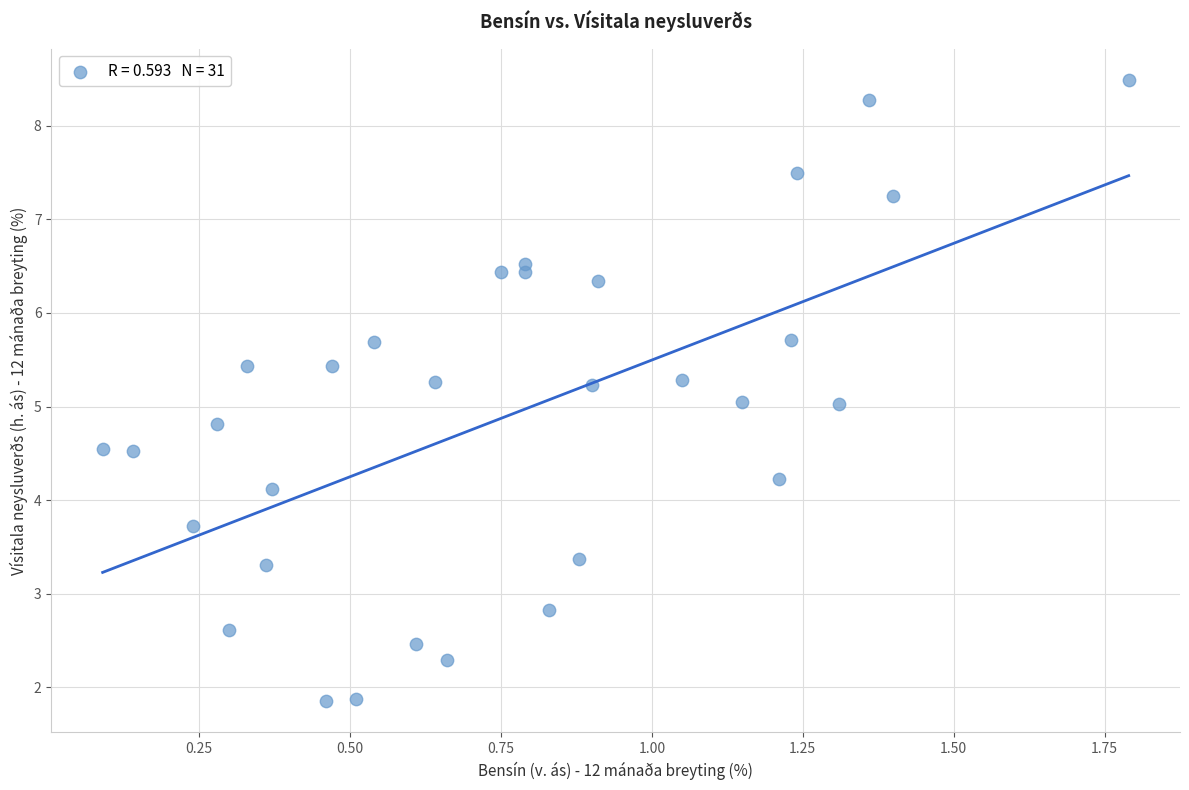

What is the range of X values (max minus min)?

1.7